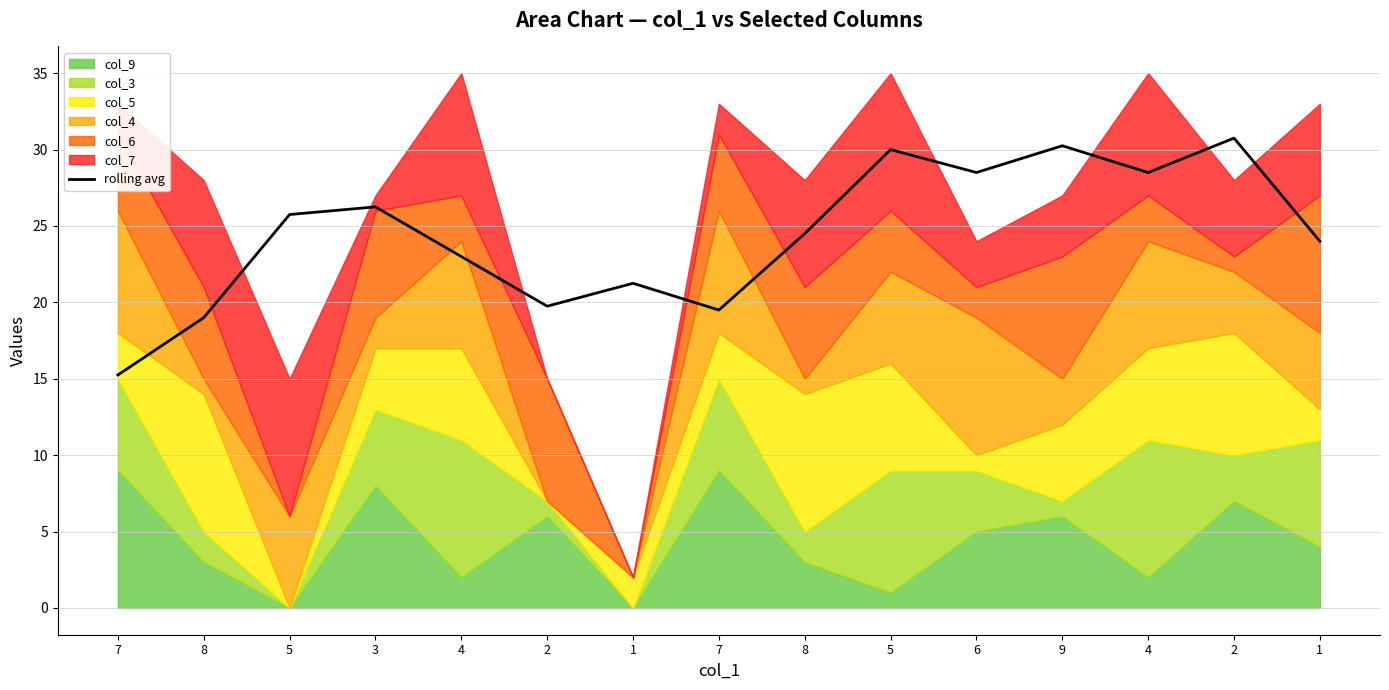

The value at 5 is 6.0. True or false?

False